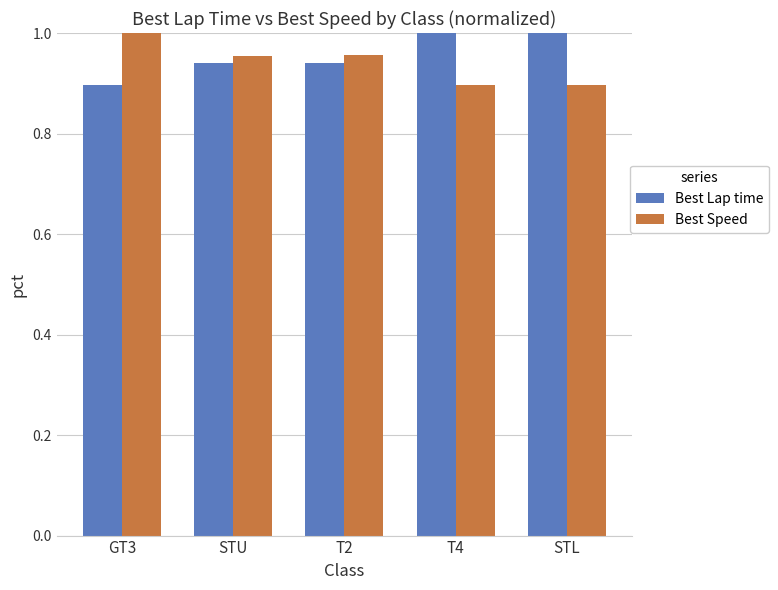

What is the difference between the maximum and second lowest values in the Best Speed series?

0.1